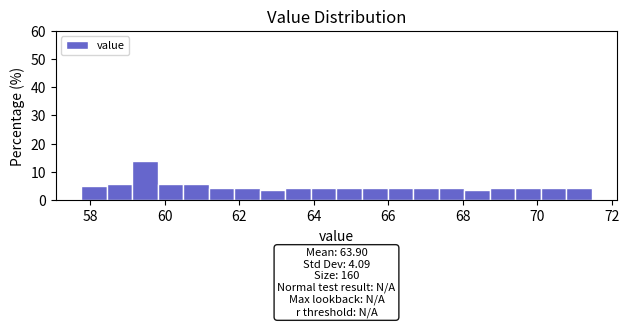

Around what value on the x-axis is the tallest bar? Give the approximate position of its centre, as read against the axis.

59.4